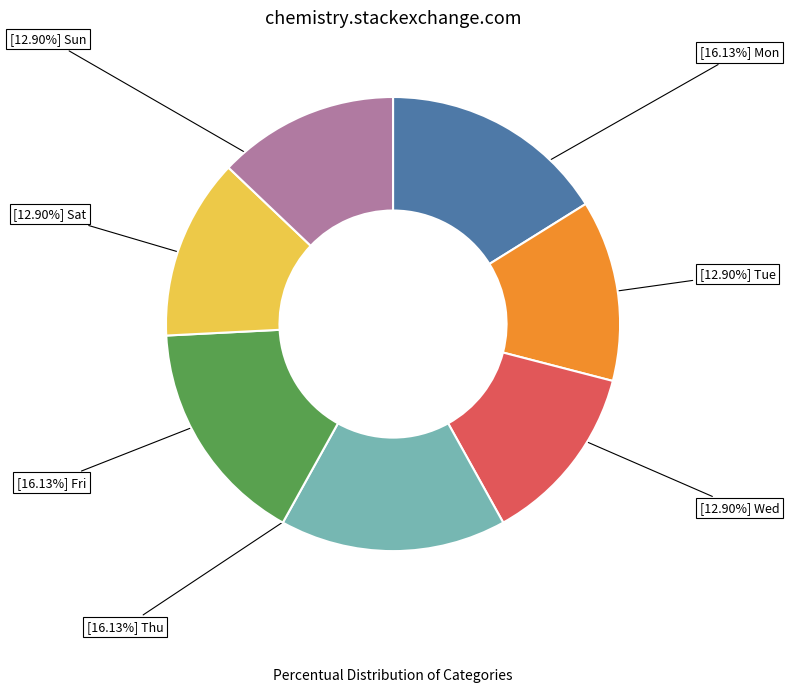

Is there any slice that represents more than half of the pie?

No